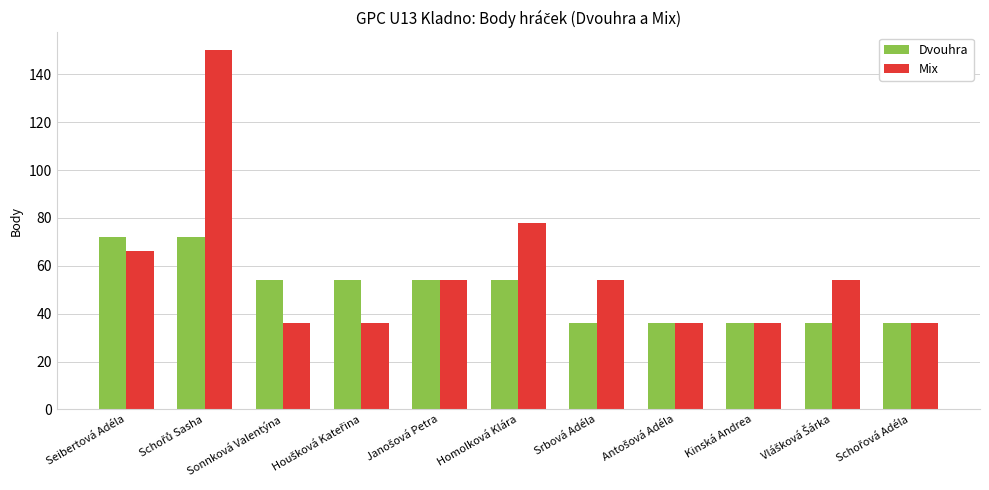

At how many categories does at least one series exceed 145?

1